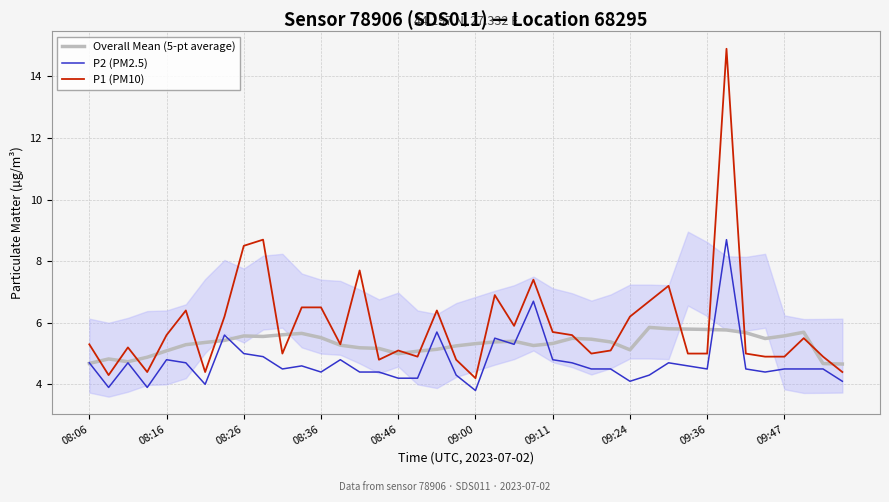

List the series in order of their peak value, lowest first.

Overall Mean (5-pt average), P2 (PM2.5), P1 (PM10)